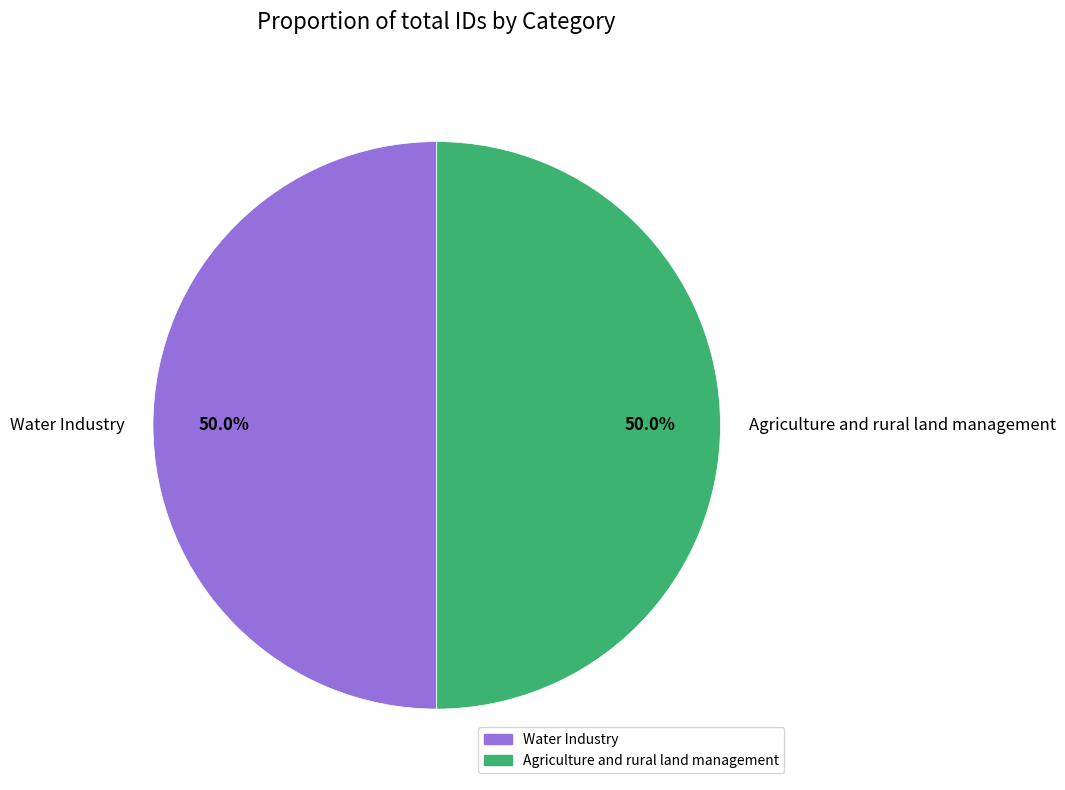

What percentage do Water Industry and Agriculture and rural land management together represent?

100.0%